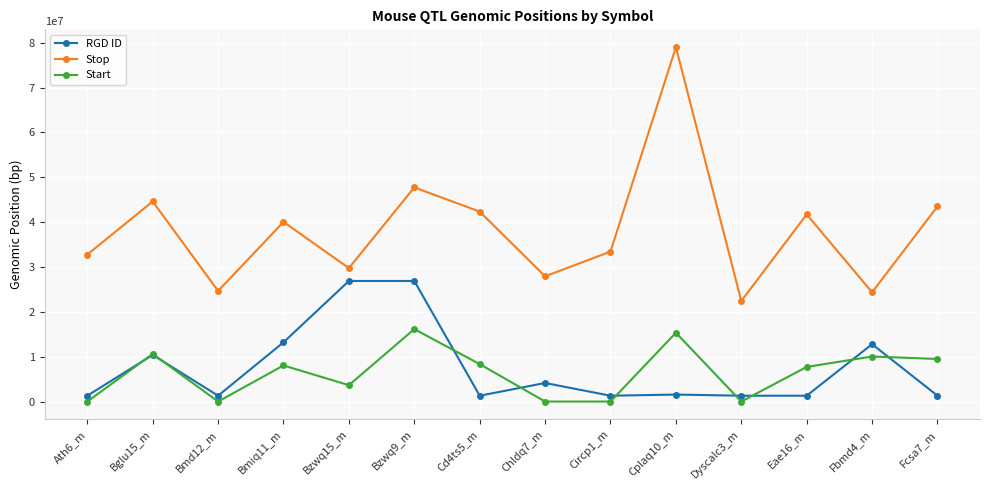

What is the difference between the highest and lowest values at Bzwq15_m?

26099999